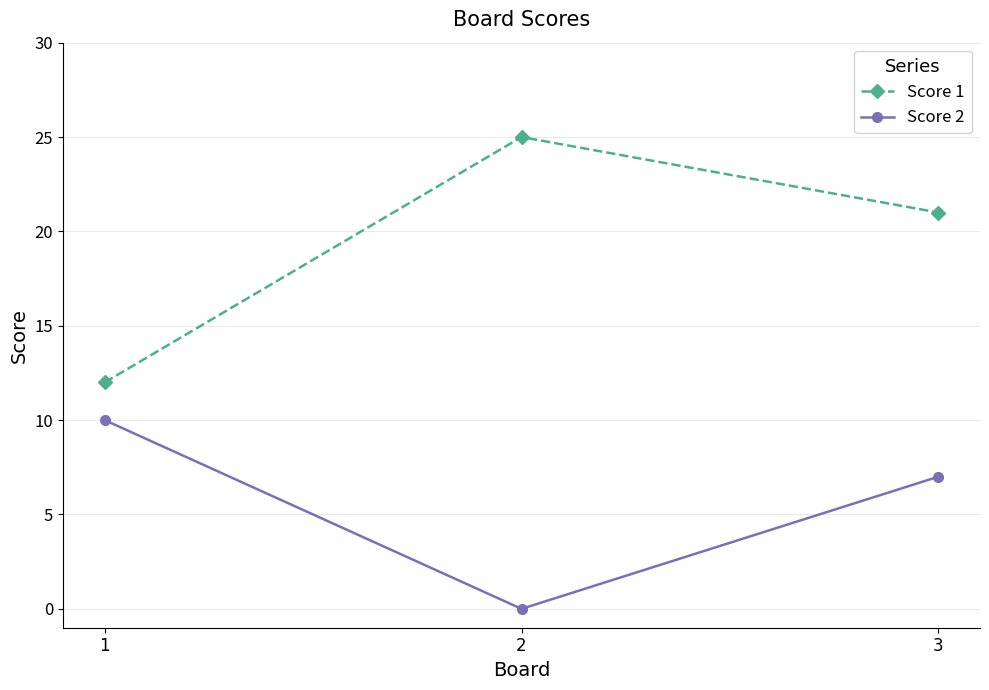

At which category is the sum across all series the highest?

3